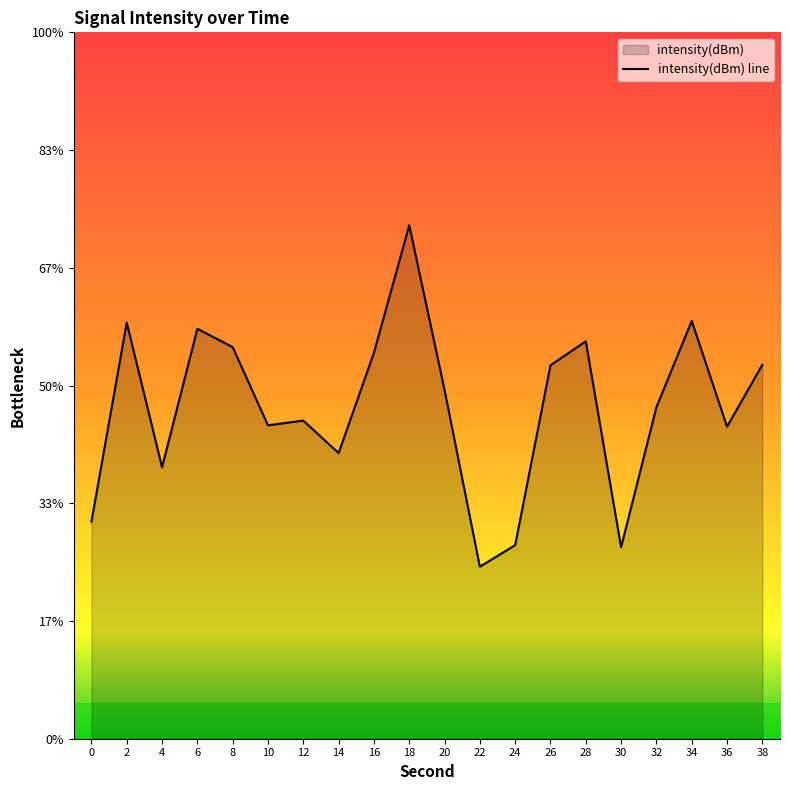

Count the number of categories in the chart.

20